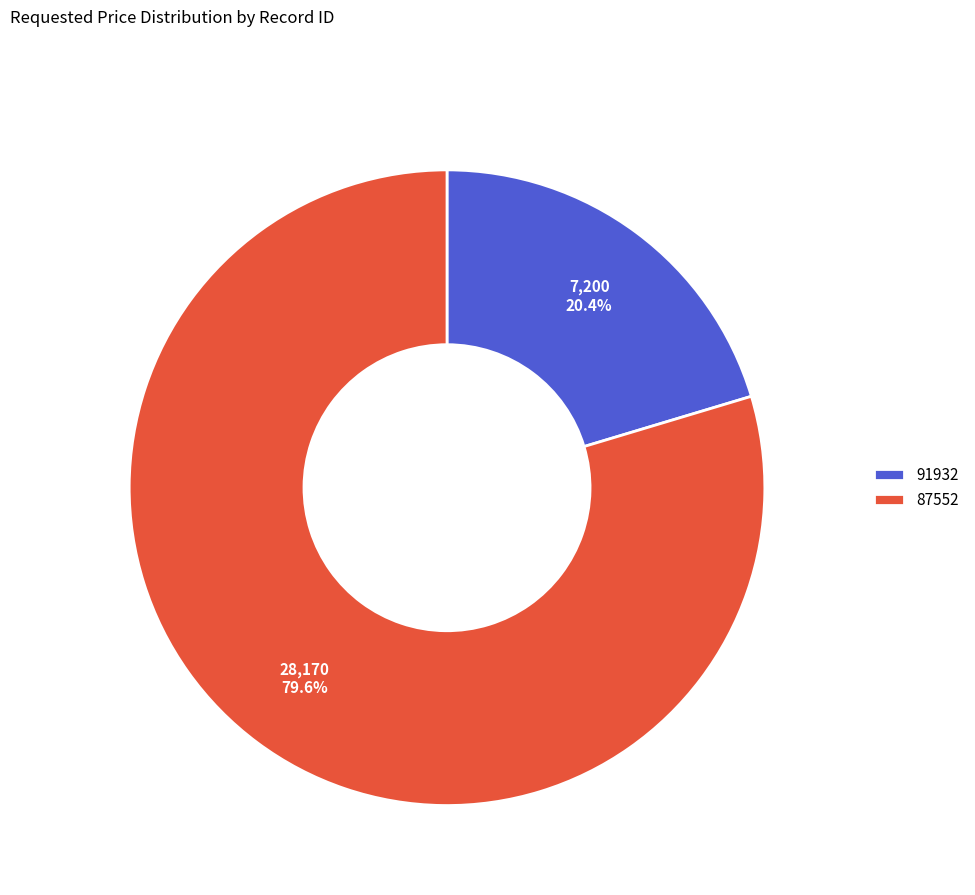

True or false: 91932 accounts for 20% of the total.

True